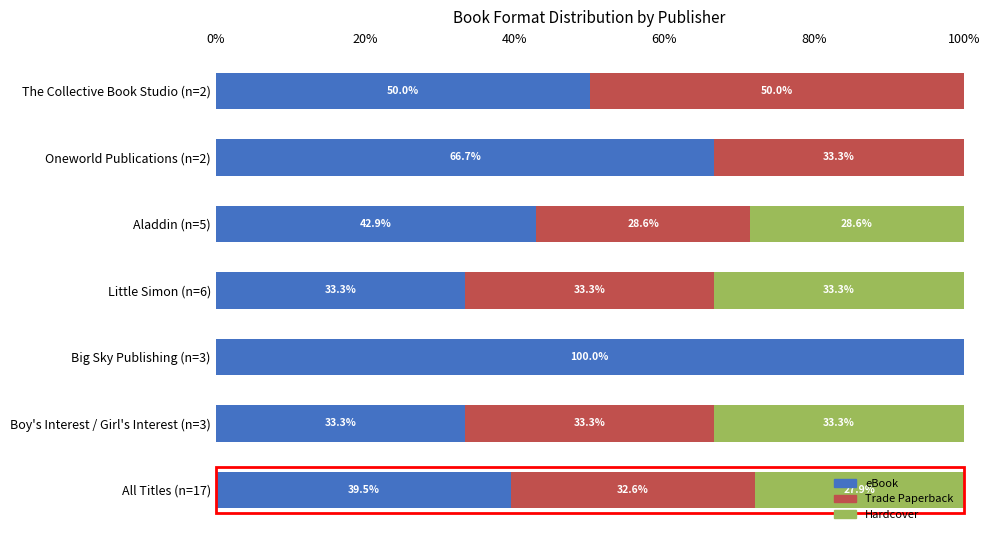

At which label does eBook reach its peak?

Big Sky Publishing (n=3)